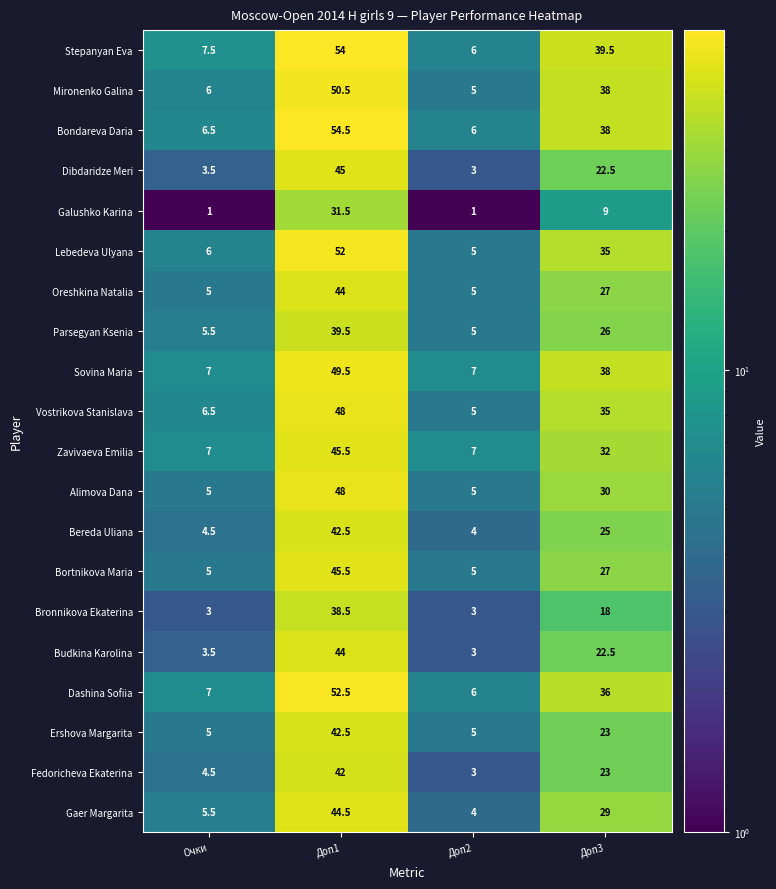

What is the total value across all series at Доп3?

573.5